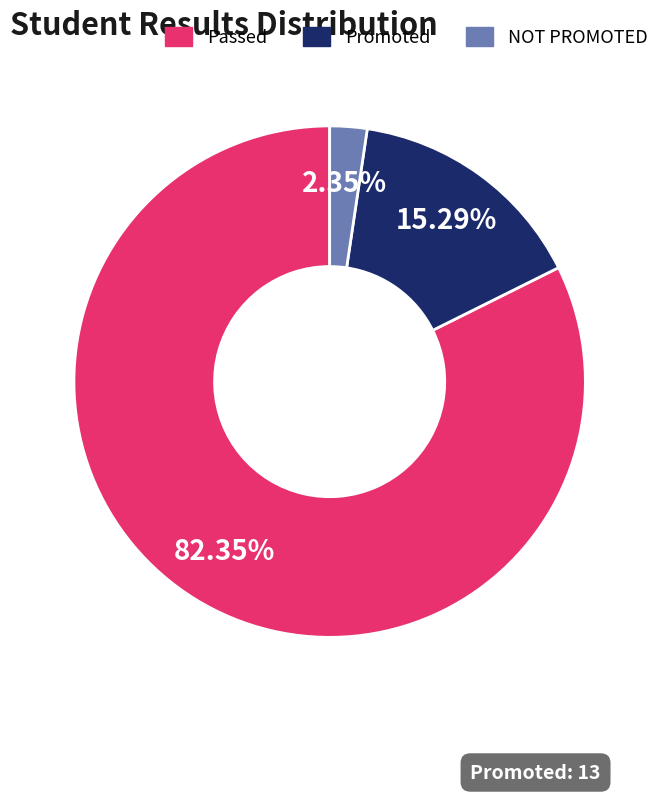

Between NOT PROMOTED and Promoted, which is larger?

Promoted